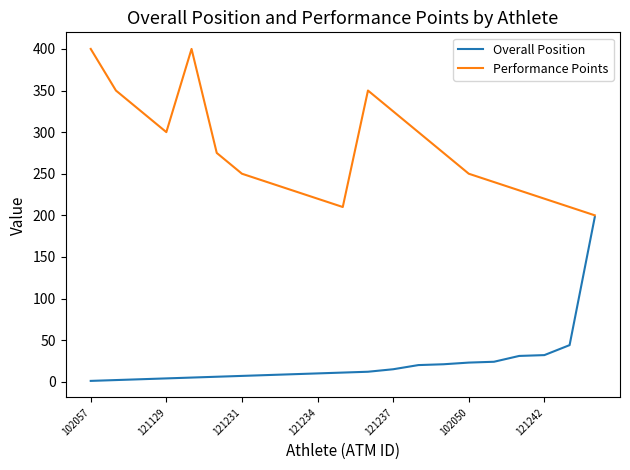

What is the greatest value displayed?

400